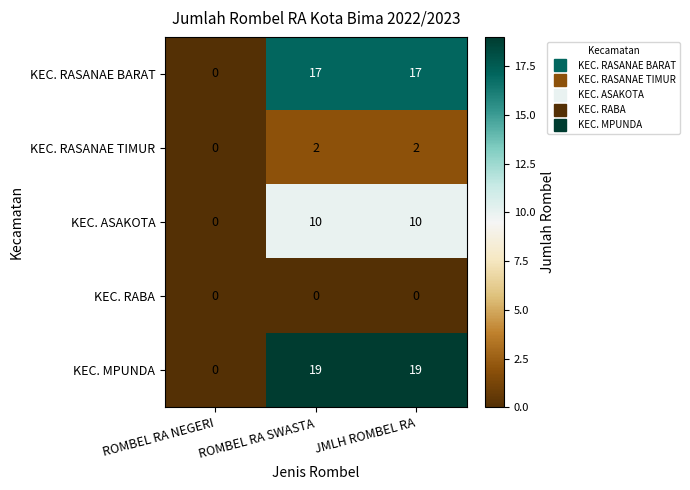

At ROMBEL RA SWASTA, list the series in order from smallest to largest.

KEC. RABA, KEC. RASANAE TIMUR, KEC. ASAKOTA, KEC. RASANAE BARAT, KEC. MPUNDA